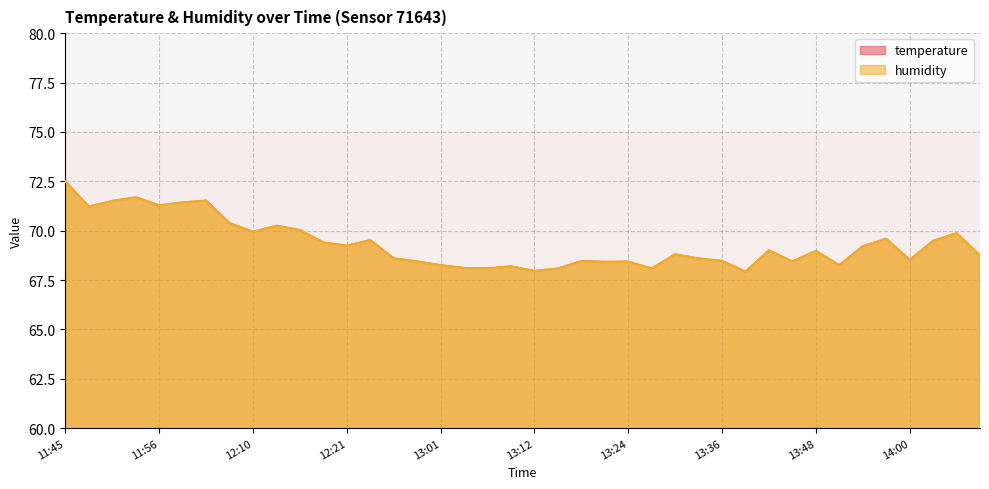

Reading left to right, what are all the values shown in this chart?

temperature: 7.2	7.2	7.5	7.6	7.6	7.7	7.9	7.9	7.9	7.9	8.0	7.8	7.9	8.0	8.0	8.2	8.2	8.3	8.2	8.2	8.2	8.2	8.2	8.2	8.2	8.2	8.2	8.1	8.2	8.2	8.2	8.2	8.2	8.2	8.2	8.2	8.1	7.9	8.1	8.0
humidity: 72.5	71.2	71.5	71.7	71.3	71.4	71.5	70.4	69.9	70.2	70.0	69.4	69.2	69.5	68.6	68.4	68.2	68.1	68.1	68.2	68.0	68.1	68.5	68.4	68.4	68.1	68.8	68.6	68.5	67.9	69.0	68.4	69.0	68.2	69.2	69.6	68.5	69.5	69.9	68.7